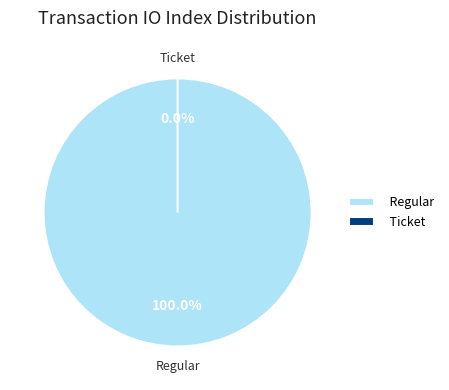

The Ticket slice represents 0% of the pie. True or false?

True